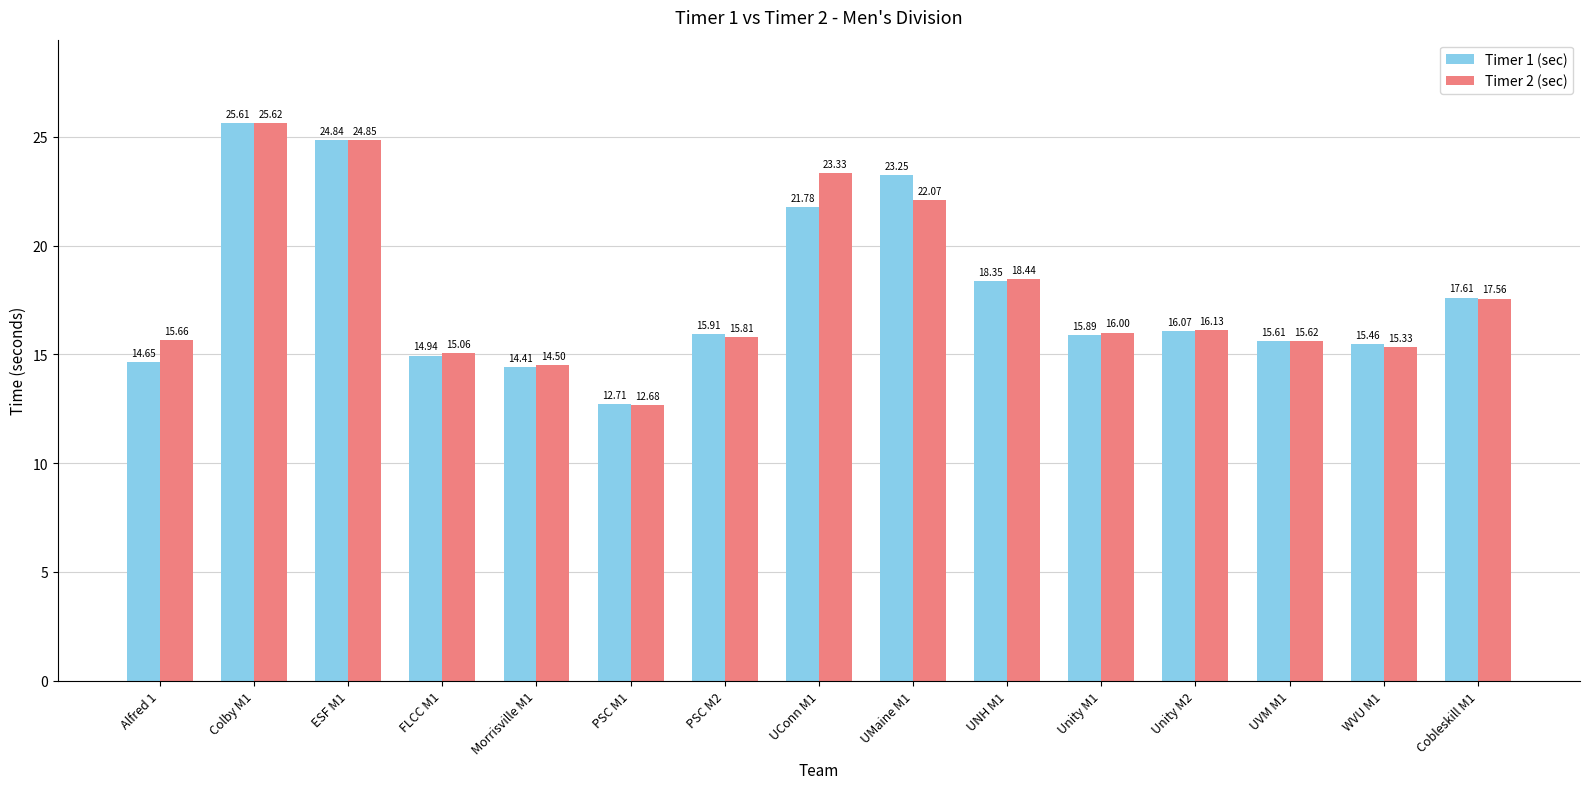

The Timer 1 (sec) series shows 29.9 at UNH M1. True or false?

False